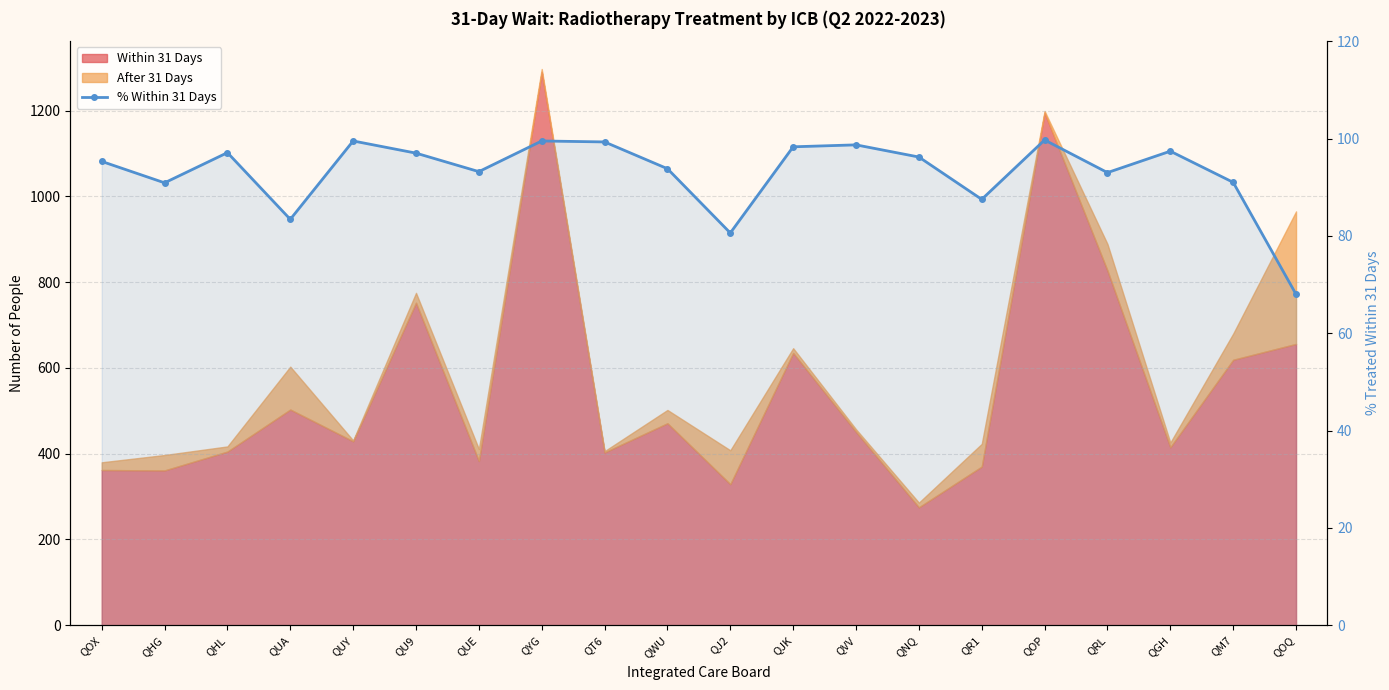

What is the smallest value displayed?

68.0